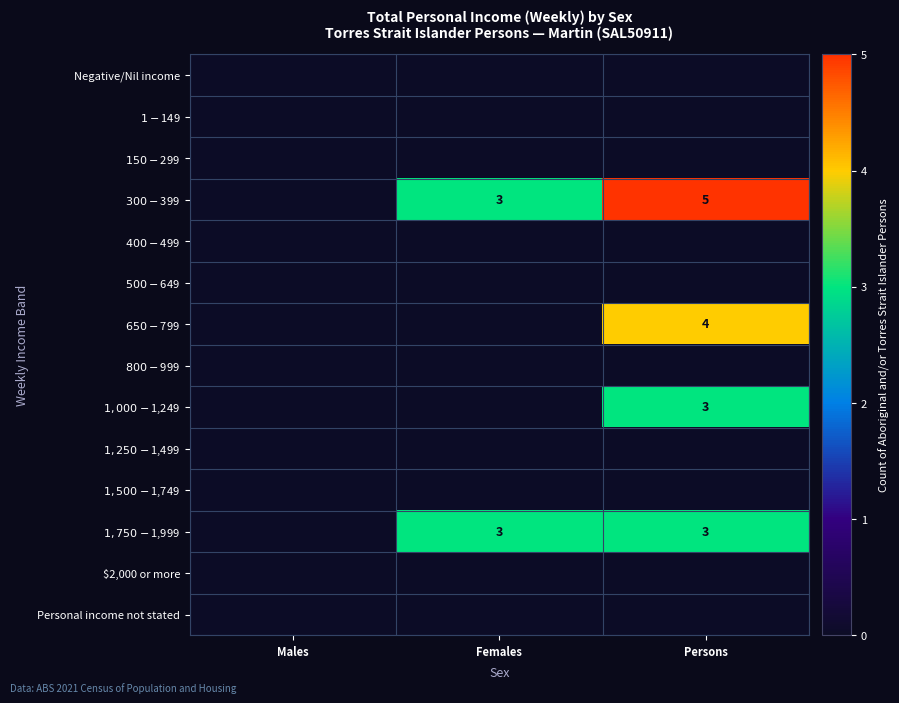

The $300-$399 series shows 3 at Females. True or false?

True